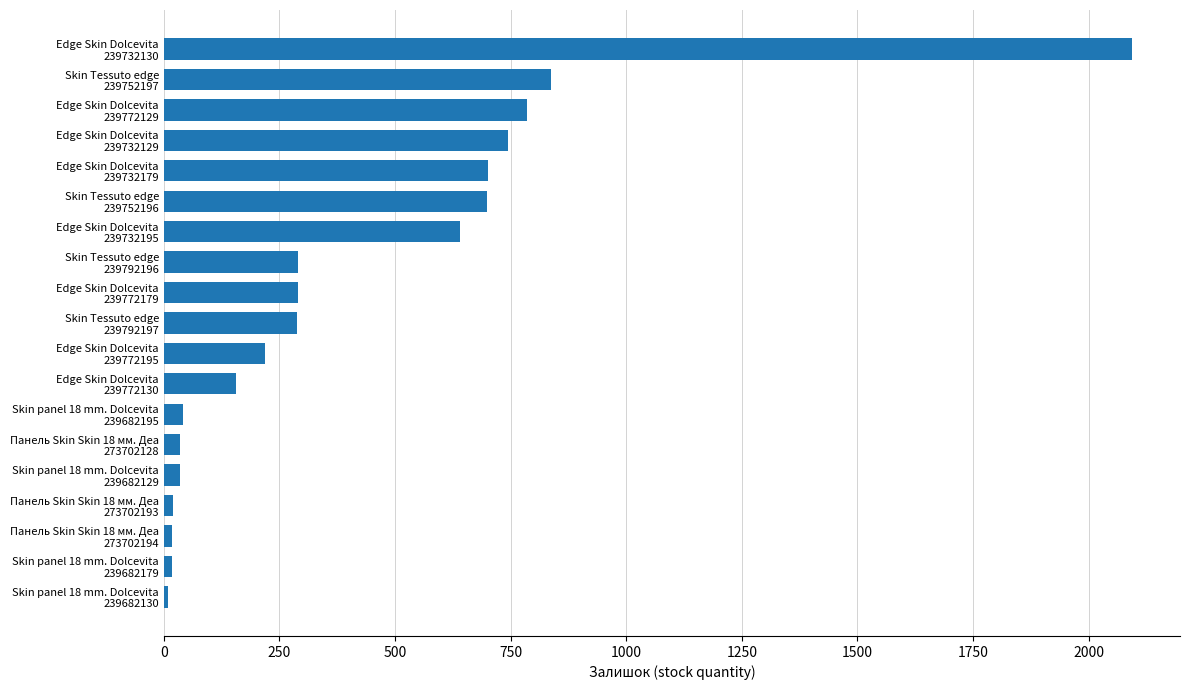

What is the maximum value shown in the chart?

2093